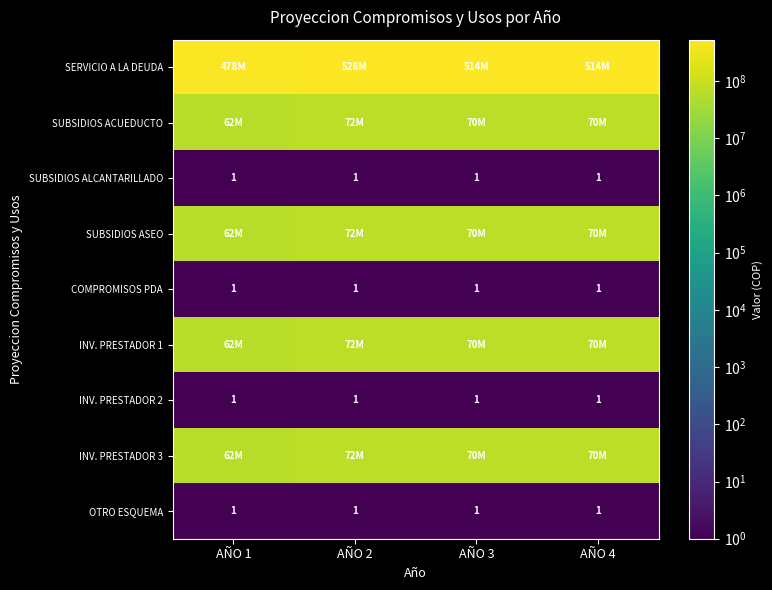

The value of OTRO ESQUEMA at AÑO 1 is 1. True or false?

True